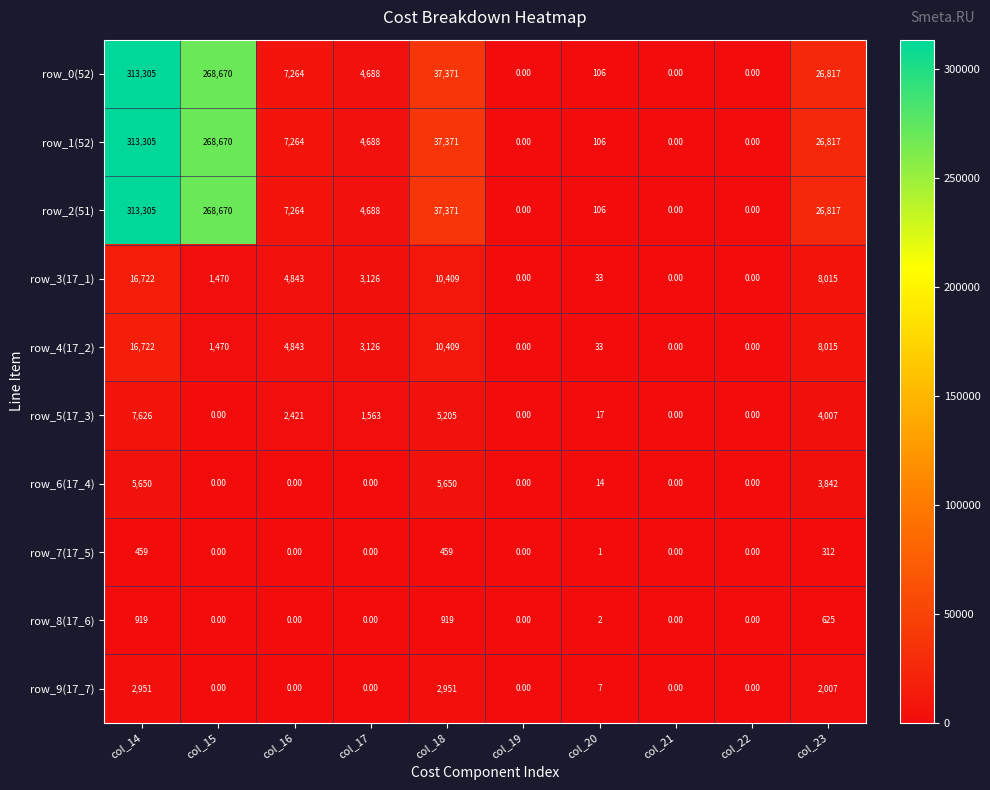

At how many categories does at least one series exceed 78585?

2